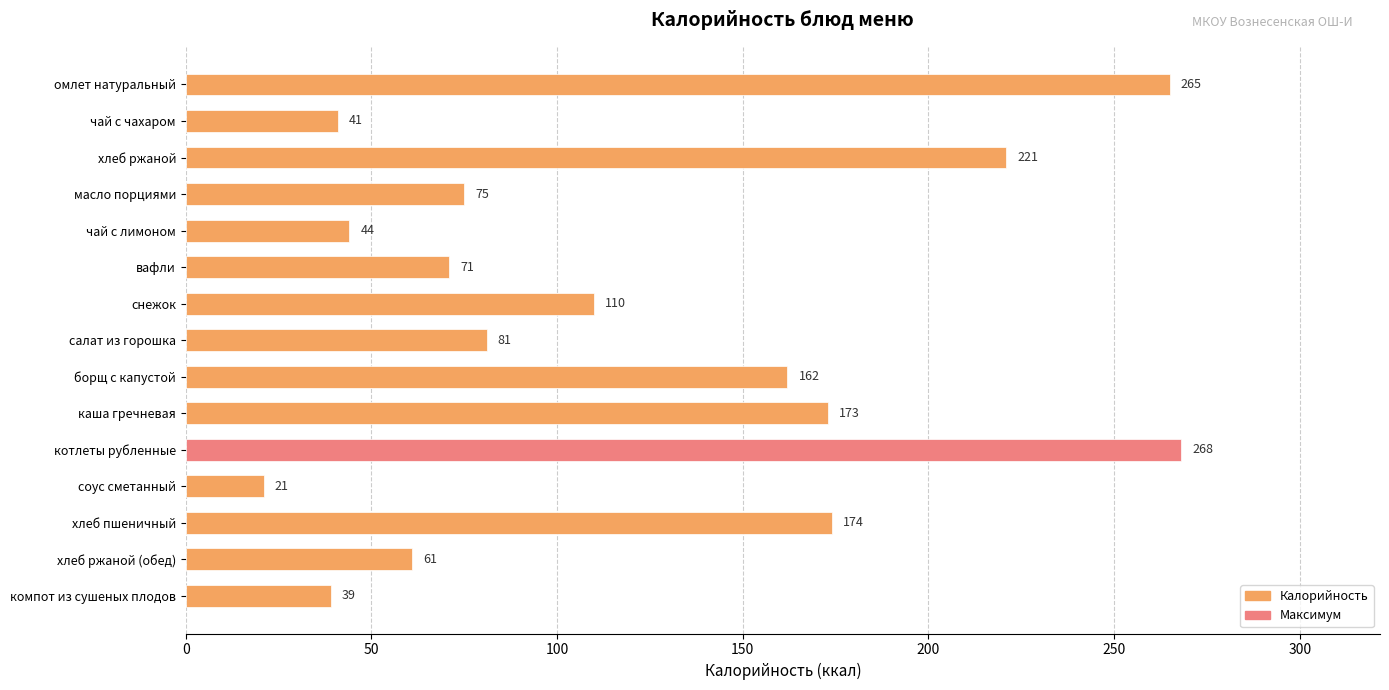

What is the difference between the second highest and second lowest values?

226